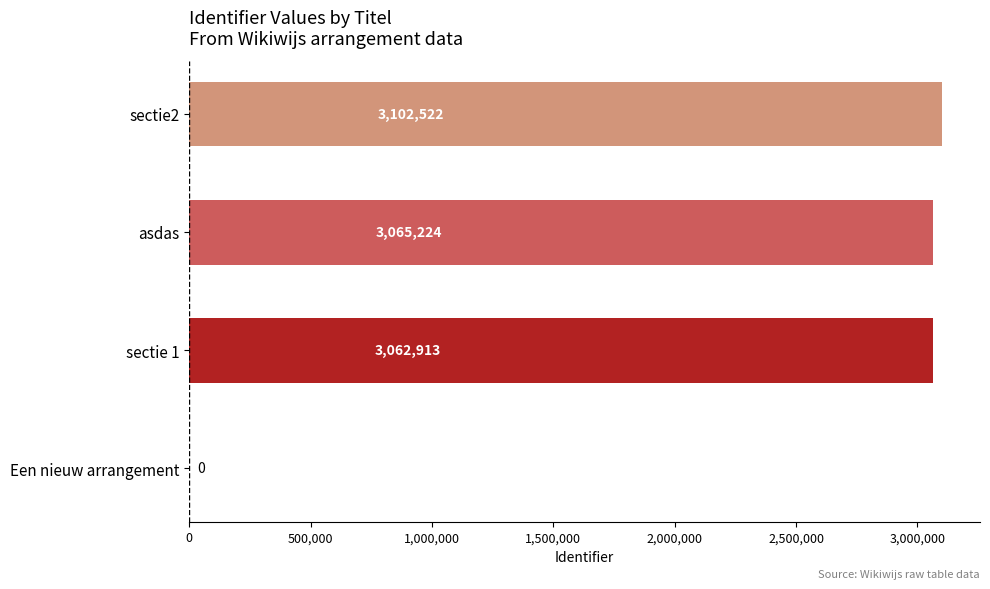

What is the greatest value displayed?

3102522